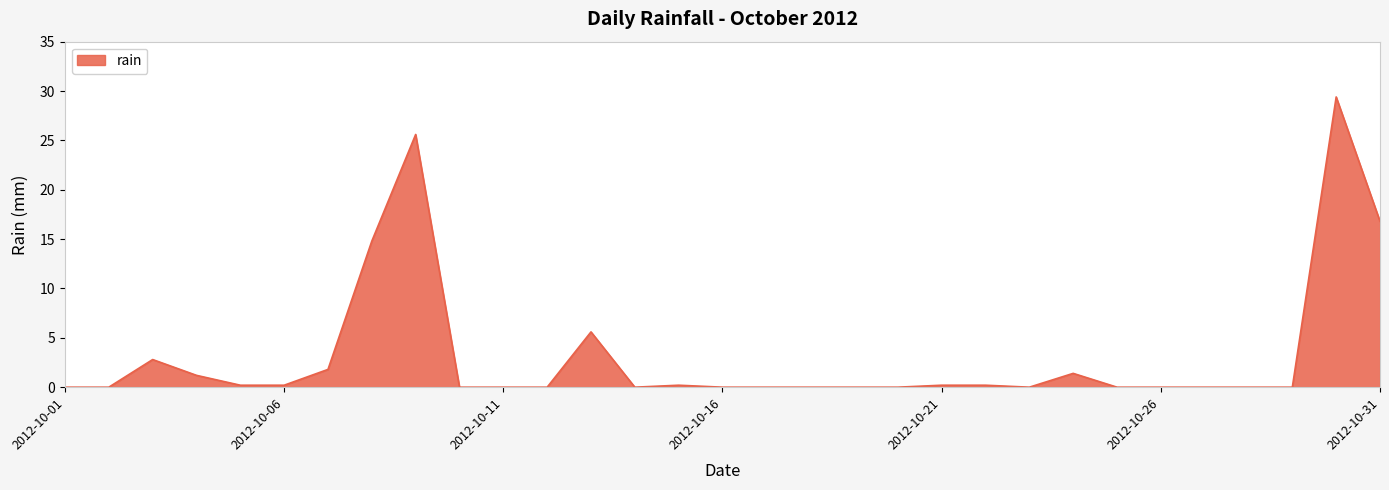

How many lines are shown in the chart?

1